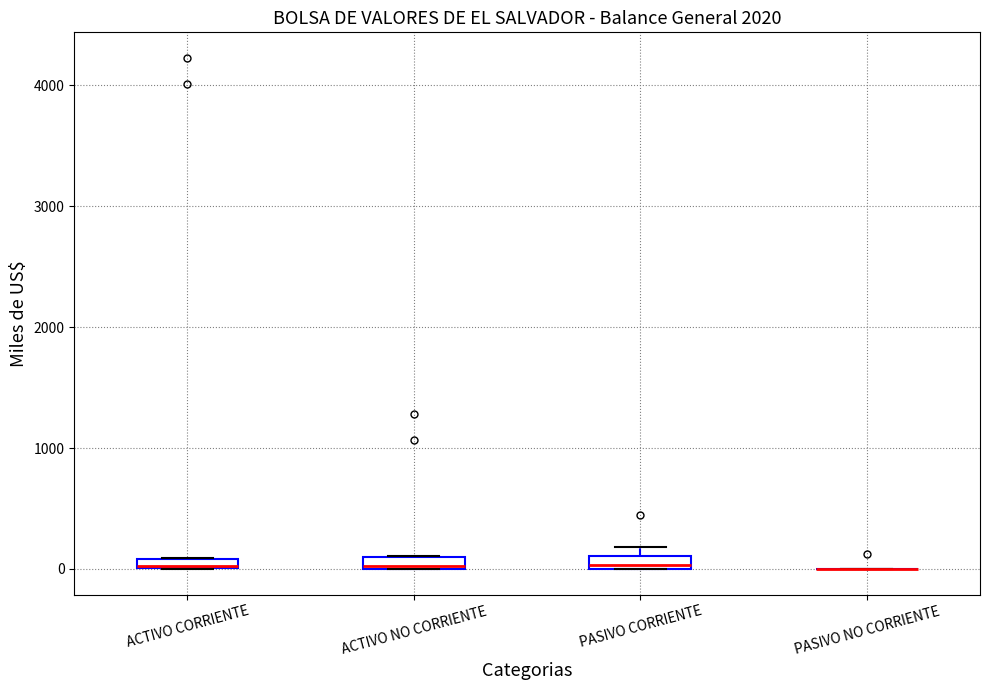

Where is the lower edge of the box for PASIVO CORRIENTE on the y-axis? The values are not printed on the chart, so give them approximately, as read against the axis.

0